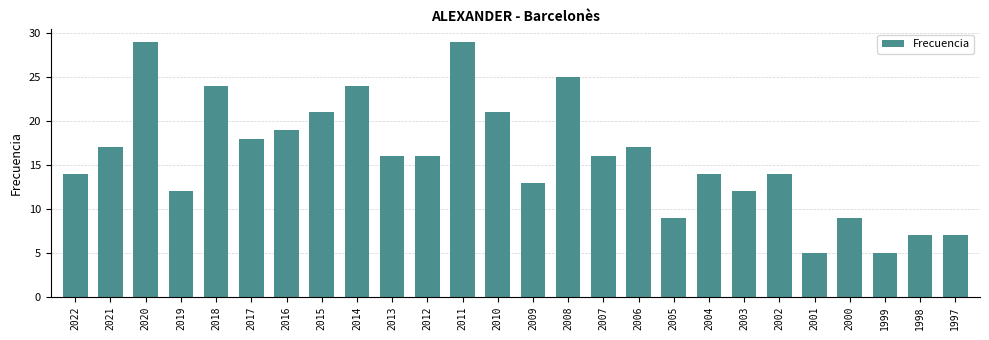

How many categories are shown in the chart?

26